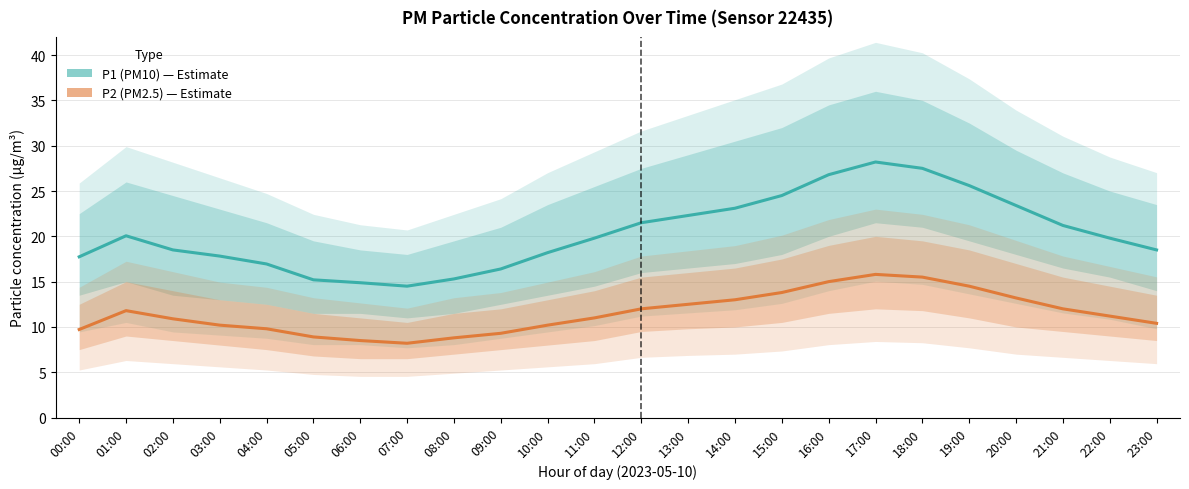

Reading left to right, list all the values displayed in this chart.

P1 (PM10): 17.7	20.1	18.5	17.8	16.9	15.2	14.9	14.5	15.3	16.4	18.2	19.8	21.5	22.3	23.1	24.5	26.8	28.2	27.5	25.6	23.4	21.2	19.8	18.5
P2 (PM2.5): 9.7	11.8	10.9	10.2	9.8	8.9	8.5	8.2	8.8	9.3	10.2	11.0	12.0	12.5	13.0	13.8	15.0	15.8	15.5	14.5	13.2	12.0	11.2	10.4